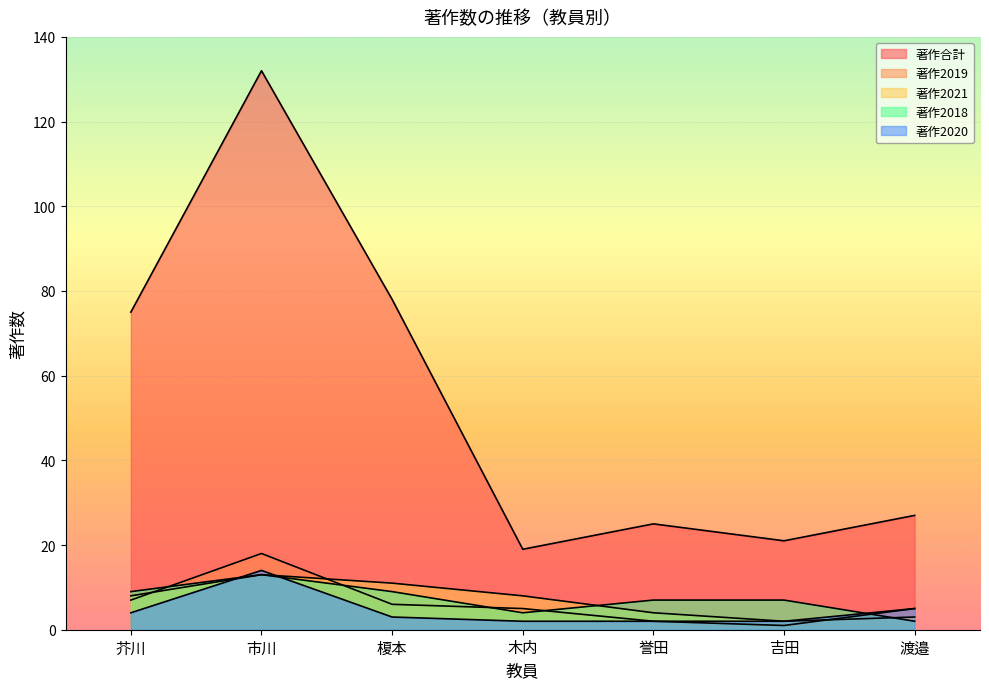

Which series has the largest total across all categories?

著作合計